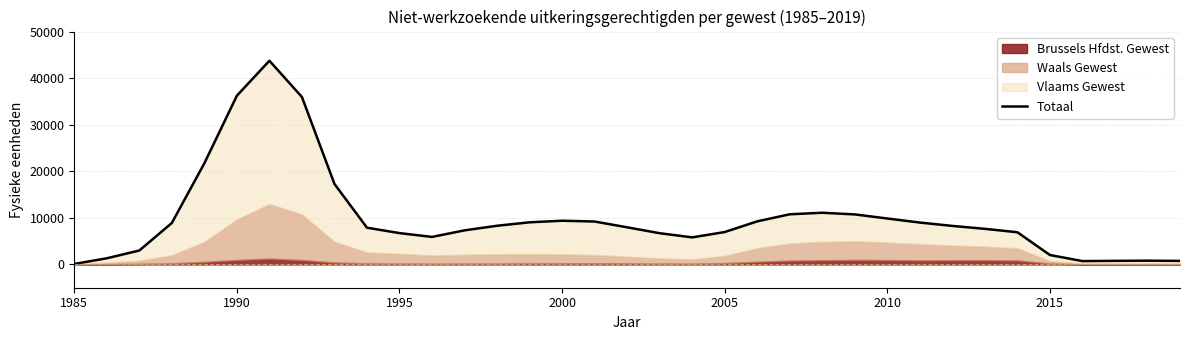

Reading left to right, extract all data points from this chart.

104.4	1321.2	2992.6	8905.5	21722.2	36230.0	43733.8	35949.4	17289.4	7885.9	6727.9	5906.8	7317.5	8305.6	9044.5	9383.1	9213.7	7971.2	6704.9	5809.6	6953.9	9249.5	10766.8	11097.2	10740.2	9860.7	8990.4	8270.4	7640.5	6907.9	2025.6	716.4	770.8	810.3	758.2